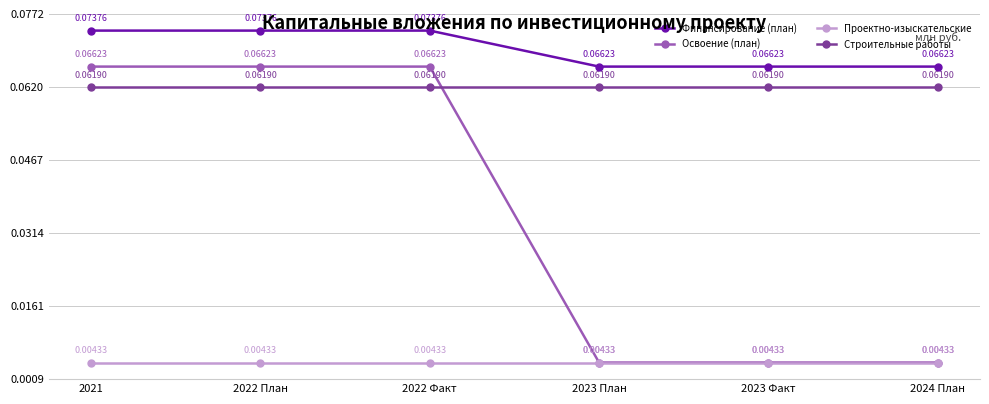

Does the chart have visible grid lines?

Yes